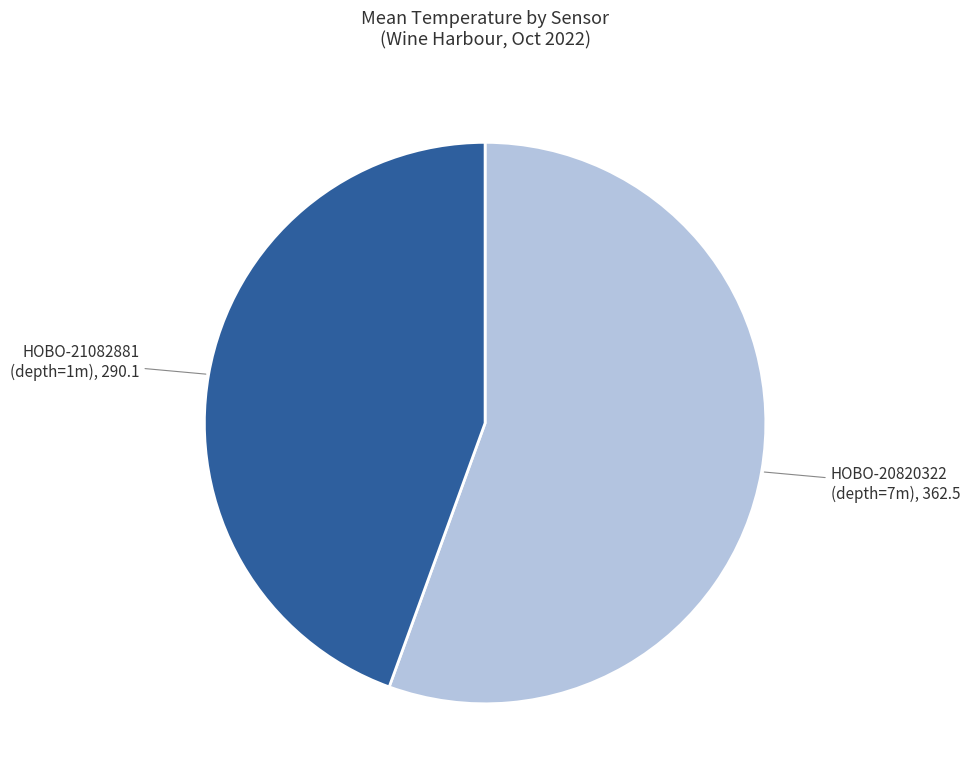

Is the sum of HOBO-21082881 and HOBO-20820322 greater than half?

Yes